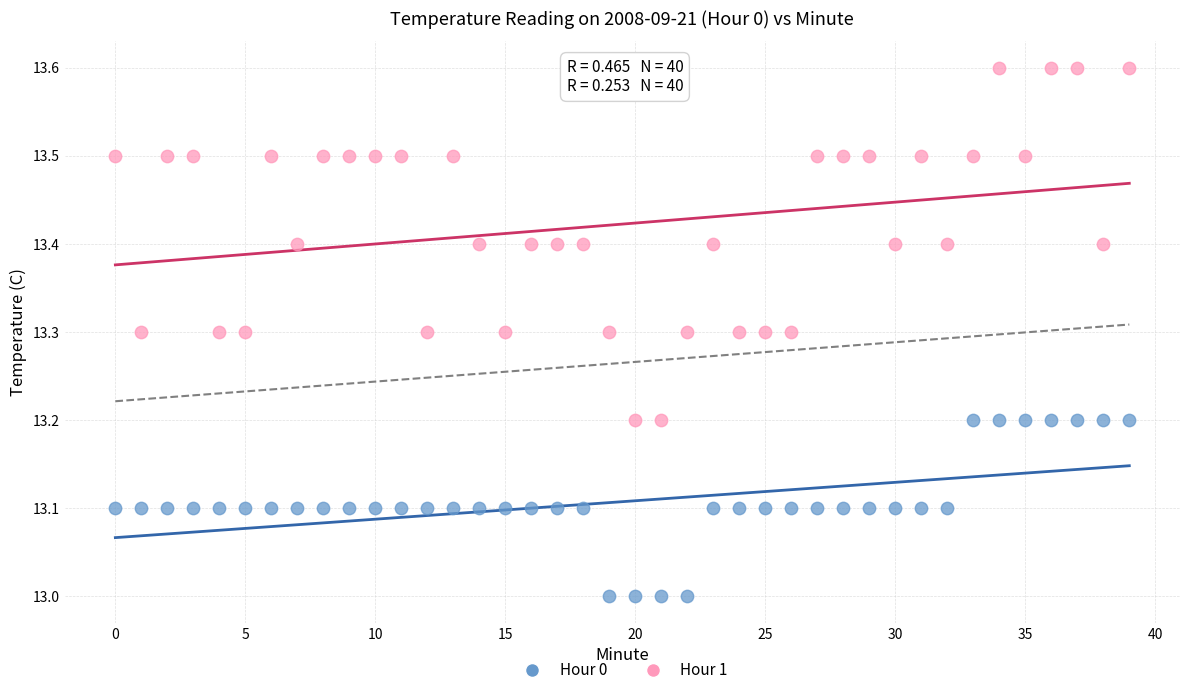

Across all data points, what is the range of Y values (max minus min)?

0.6